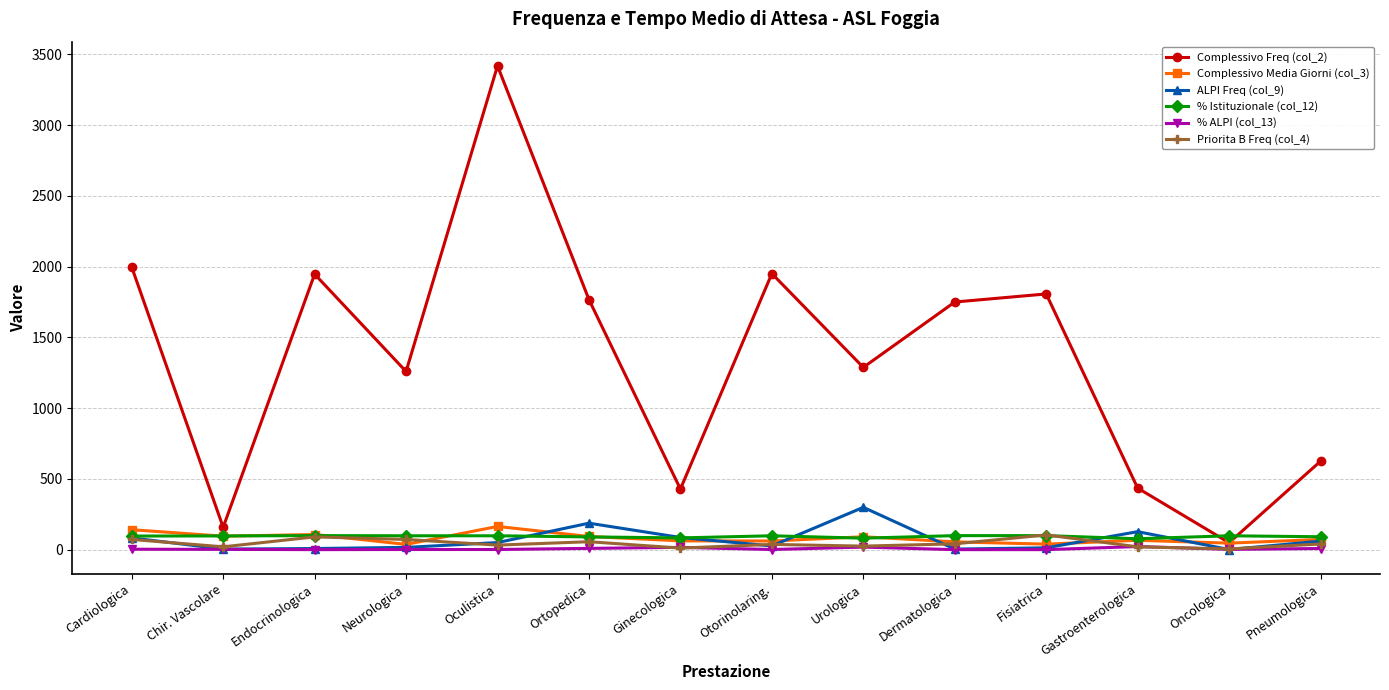

Which series has the largest range (max minus min)?

Complessivo Freq (col_2)